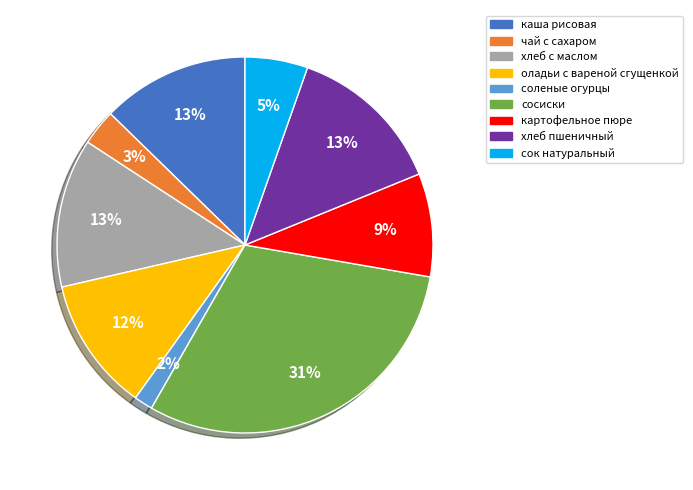

Is it true that каша рисовая is 18% of the pie?

False